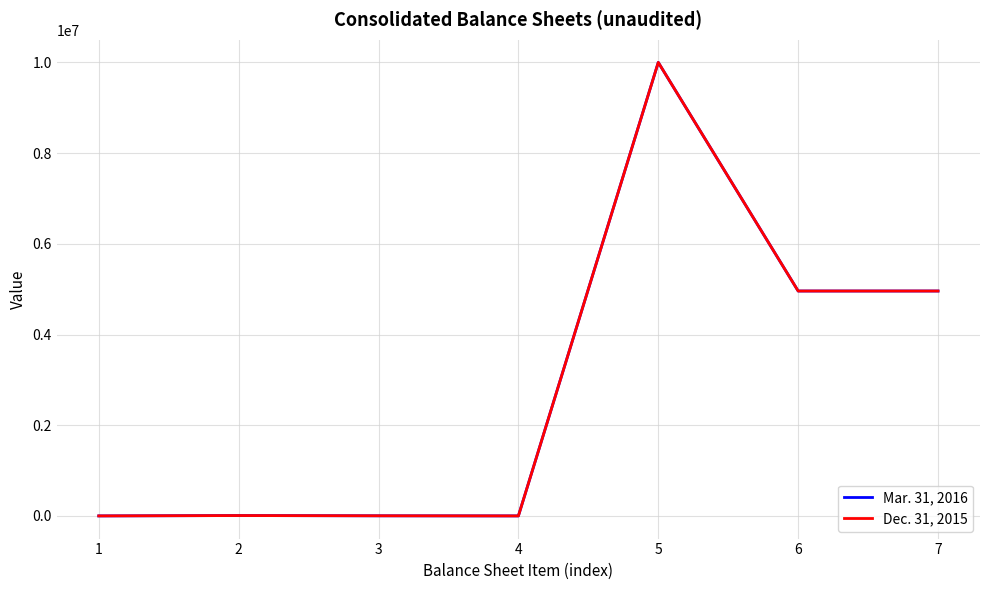

What is the maximum value shown in the chart?

10000000